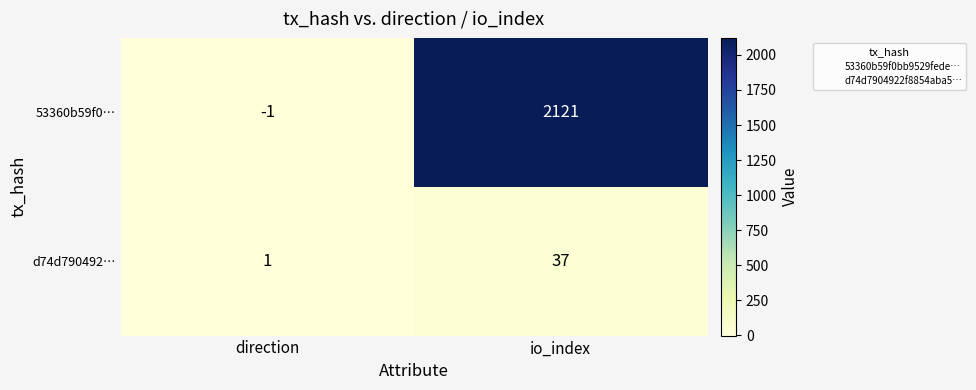

The value of 53360b59f0… at io_index is 813. True or false?

False